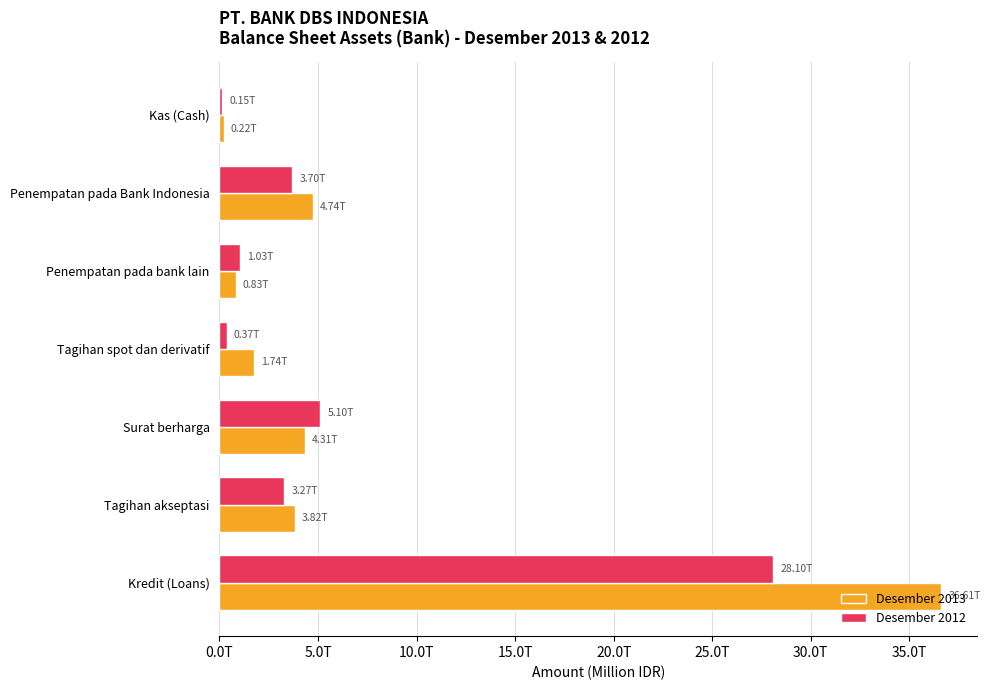

Which series has the largest total across all categories?

Desember 2013